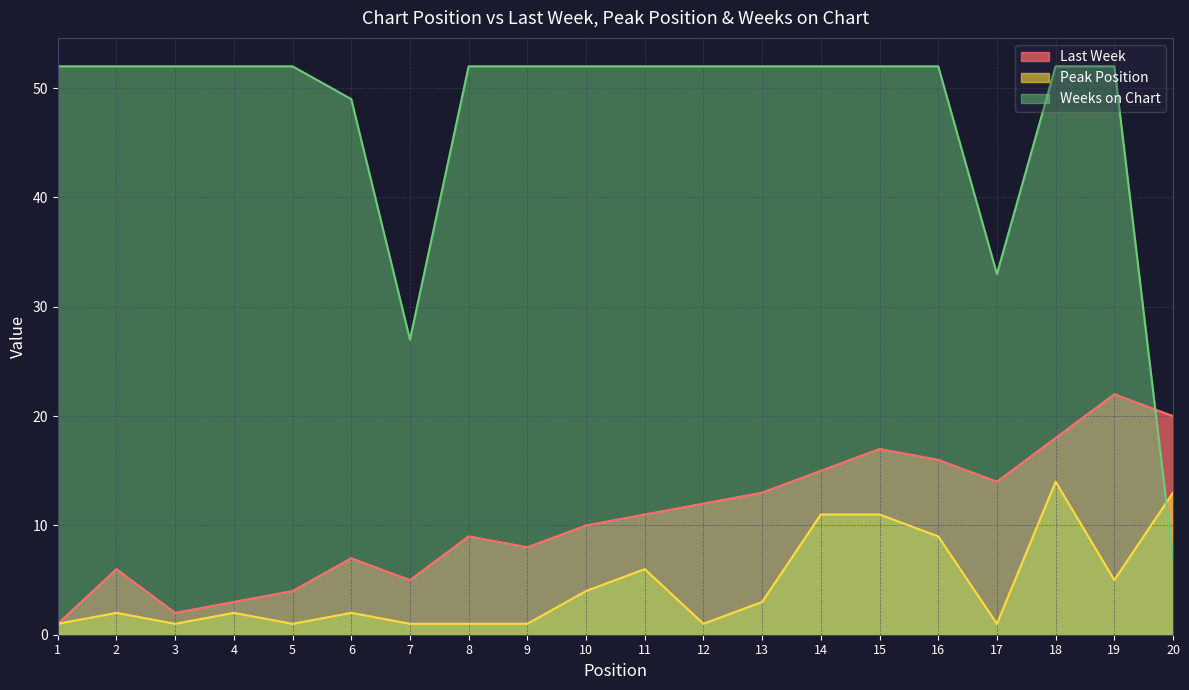

How many lines are shown in the chart?

3